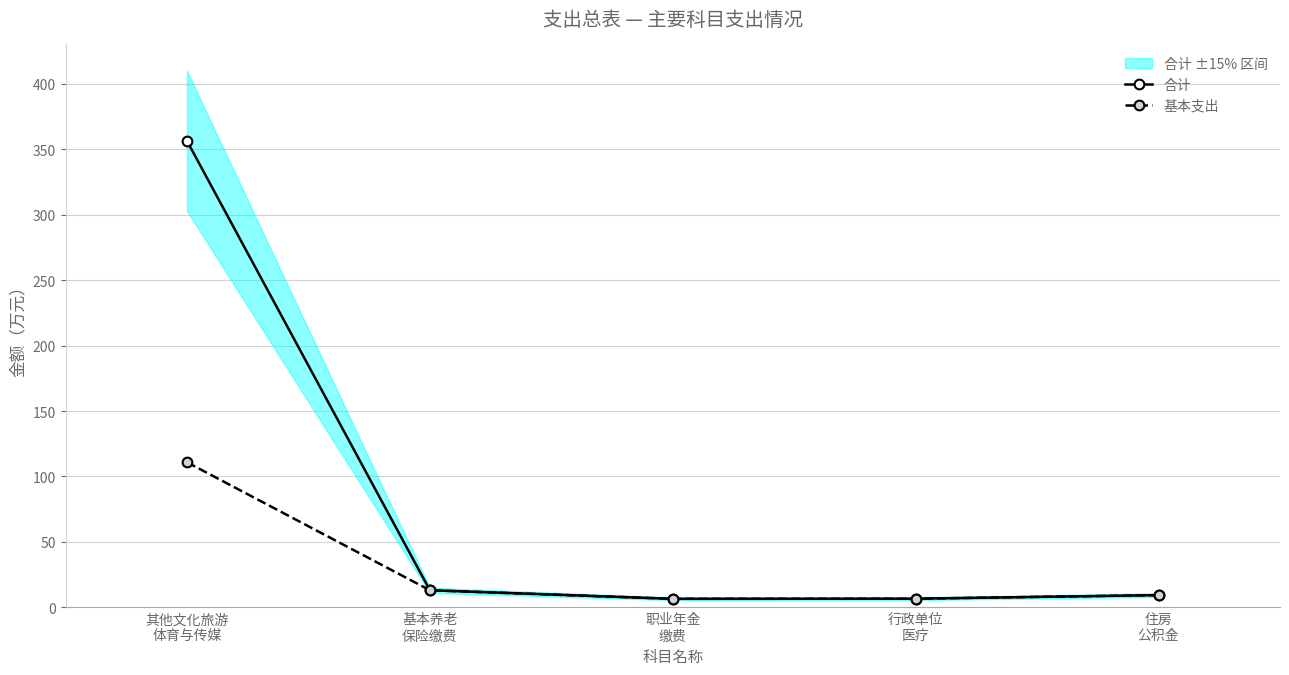

Does the chart display data point markers on the line(s)?

Yes